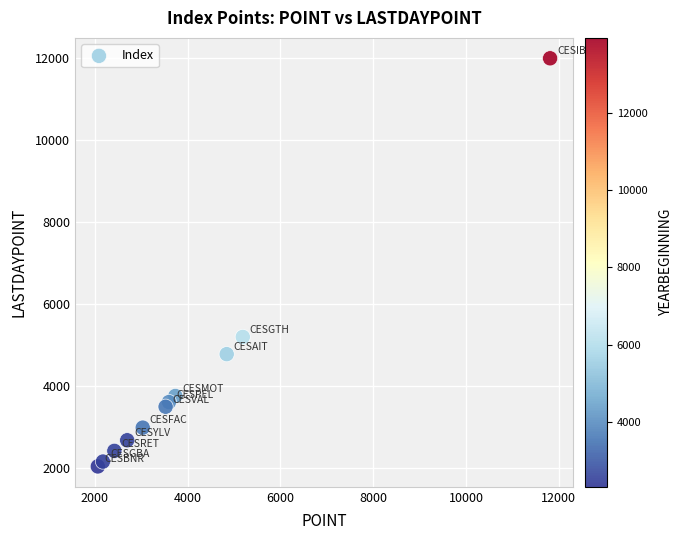

What is the average X value?

4101.7